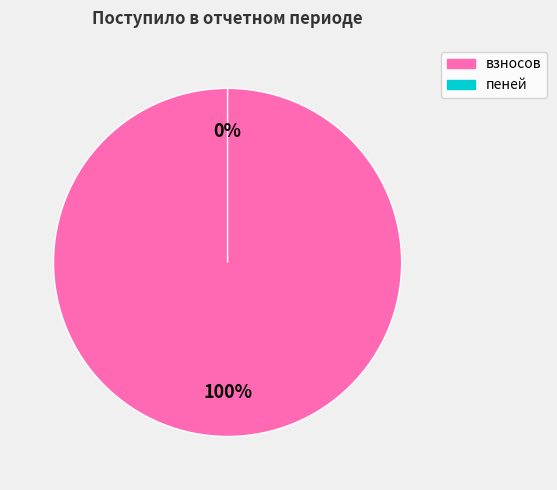

True or false: пеней accounts for 5% of the total.

False